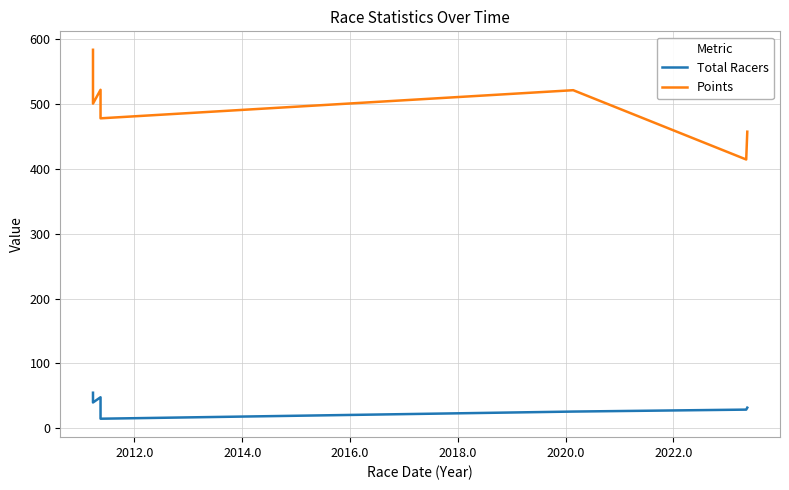

Which series has the largest range (max minus min)?

Points